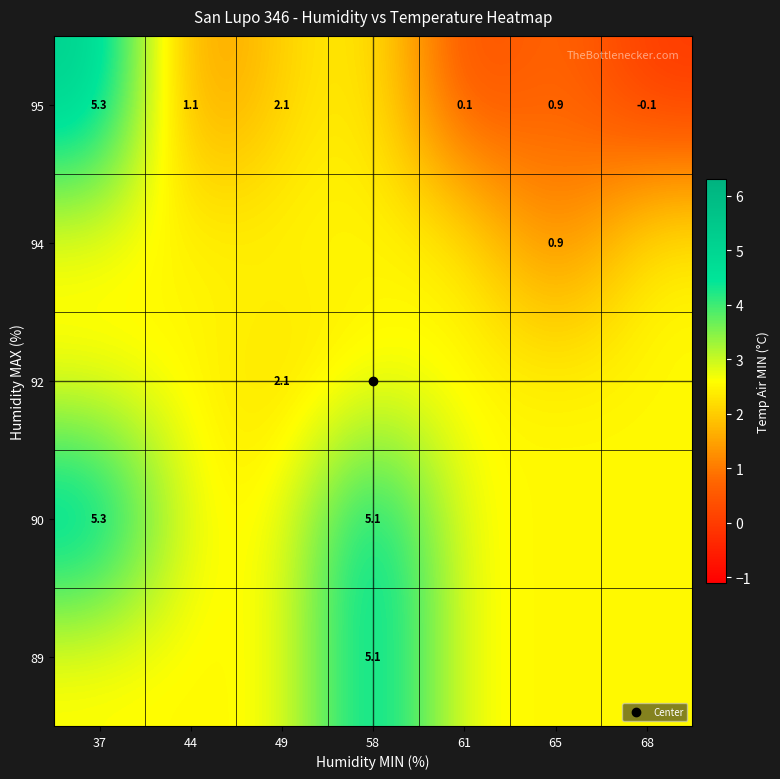

What is the difference between the maximum and second lowest values in the 95 series?

5.2